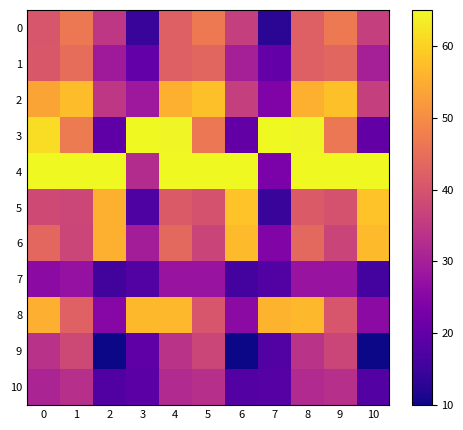

Which series changed the most between 5 and 7?

4